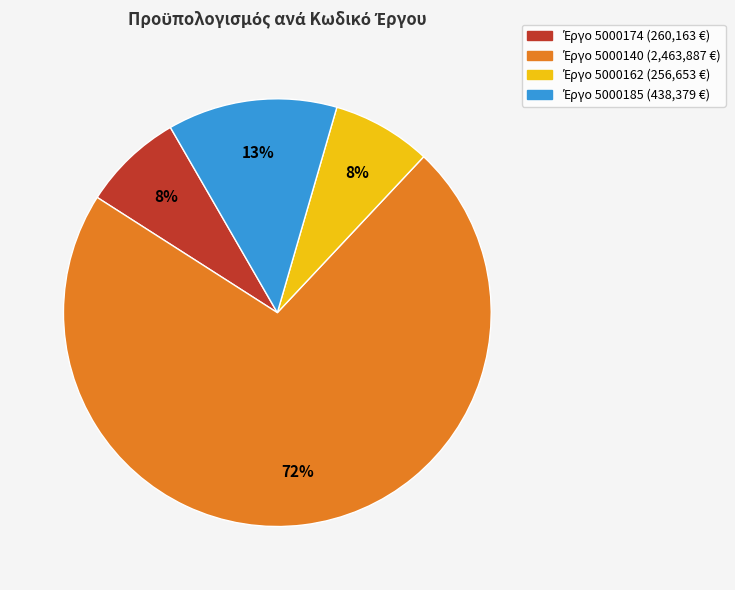

Is there any slice that represents more than half of the pie?

Yes